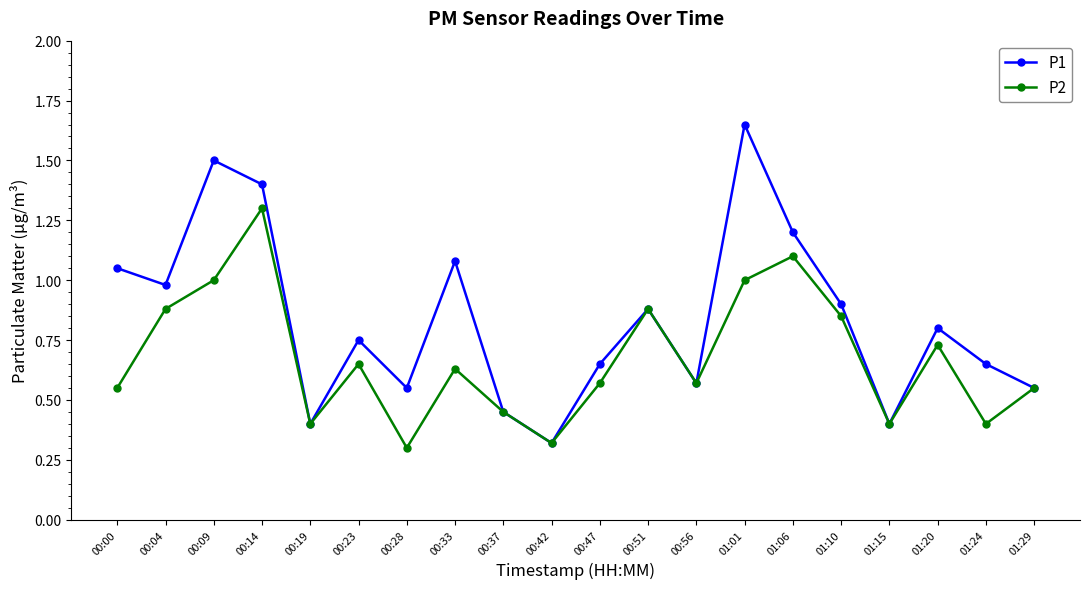

Does the chart display data point markers on the line(s)?

Yes